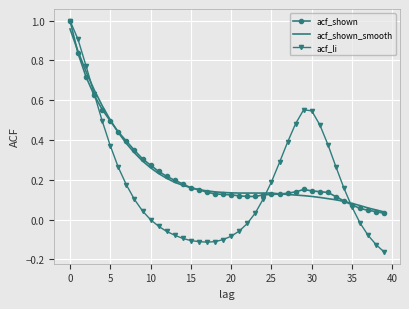

Which series has the largest range (max minus min)?

acf_li